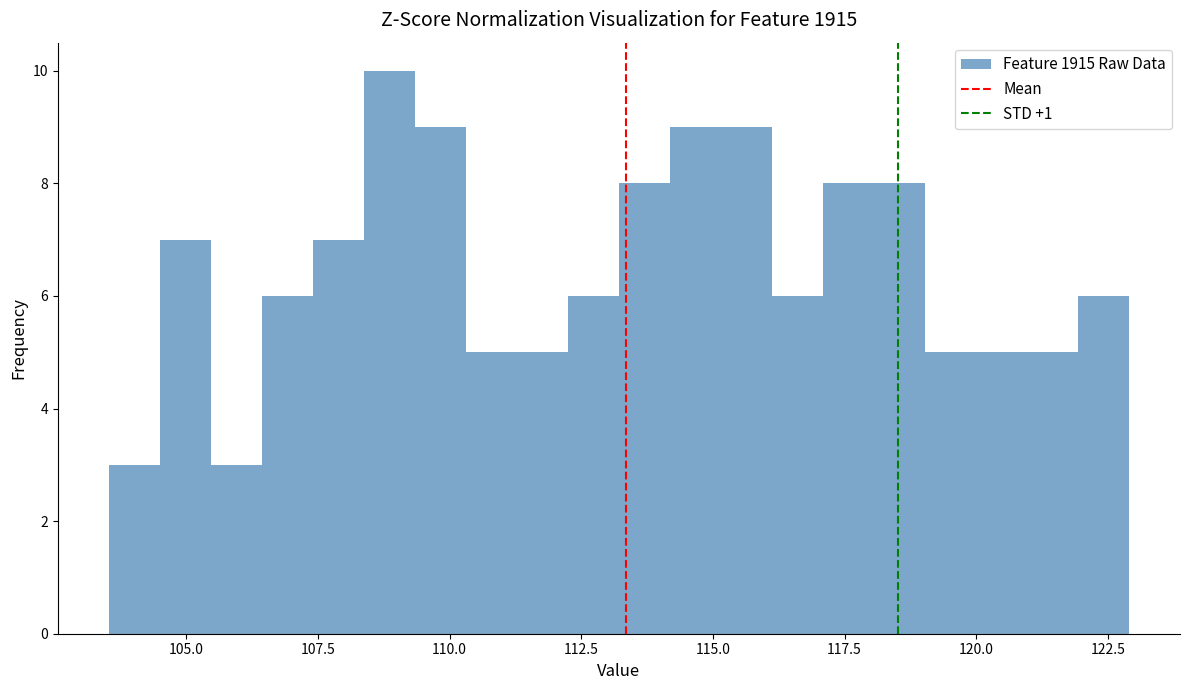

Read against the x-axis, roughly where is the centre of the tallest bar?

109.0